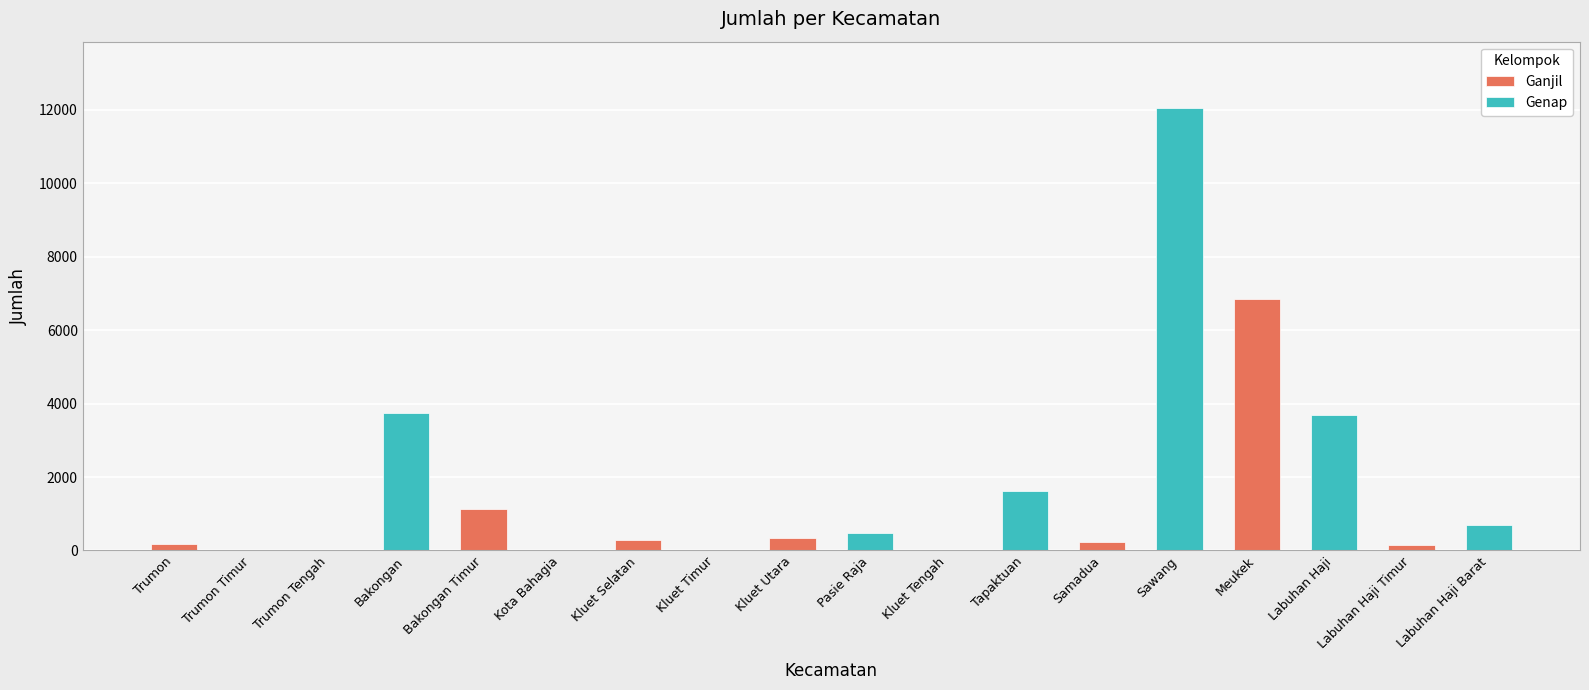

How many values in the Genap series exceed 681?

5